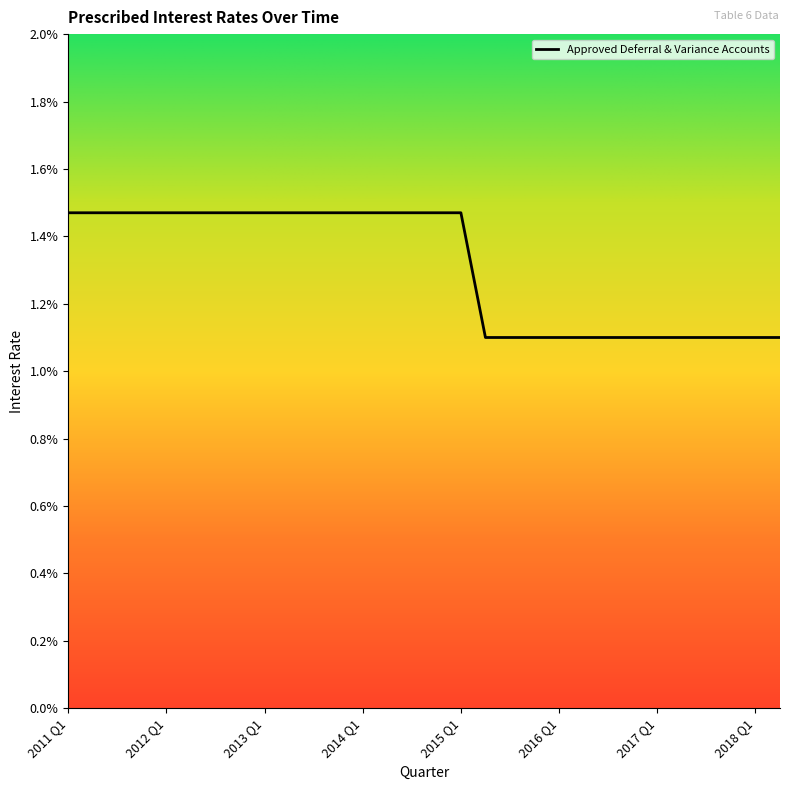

Count the values in the range 0 to 1.

30